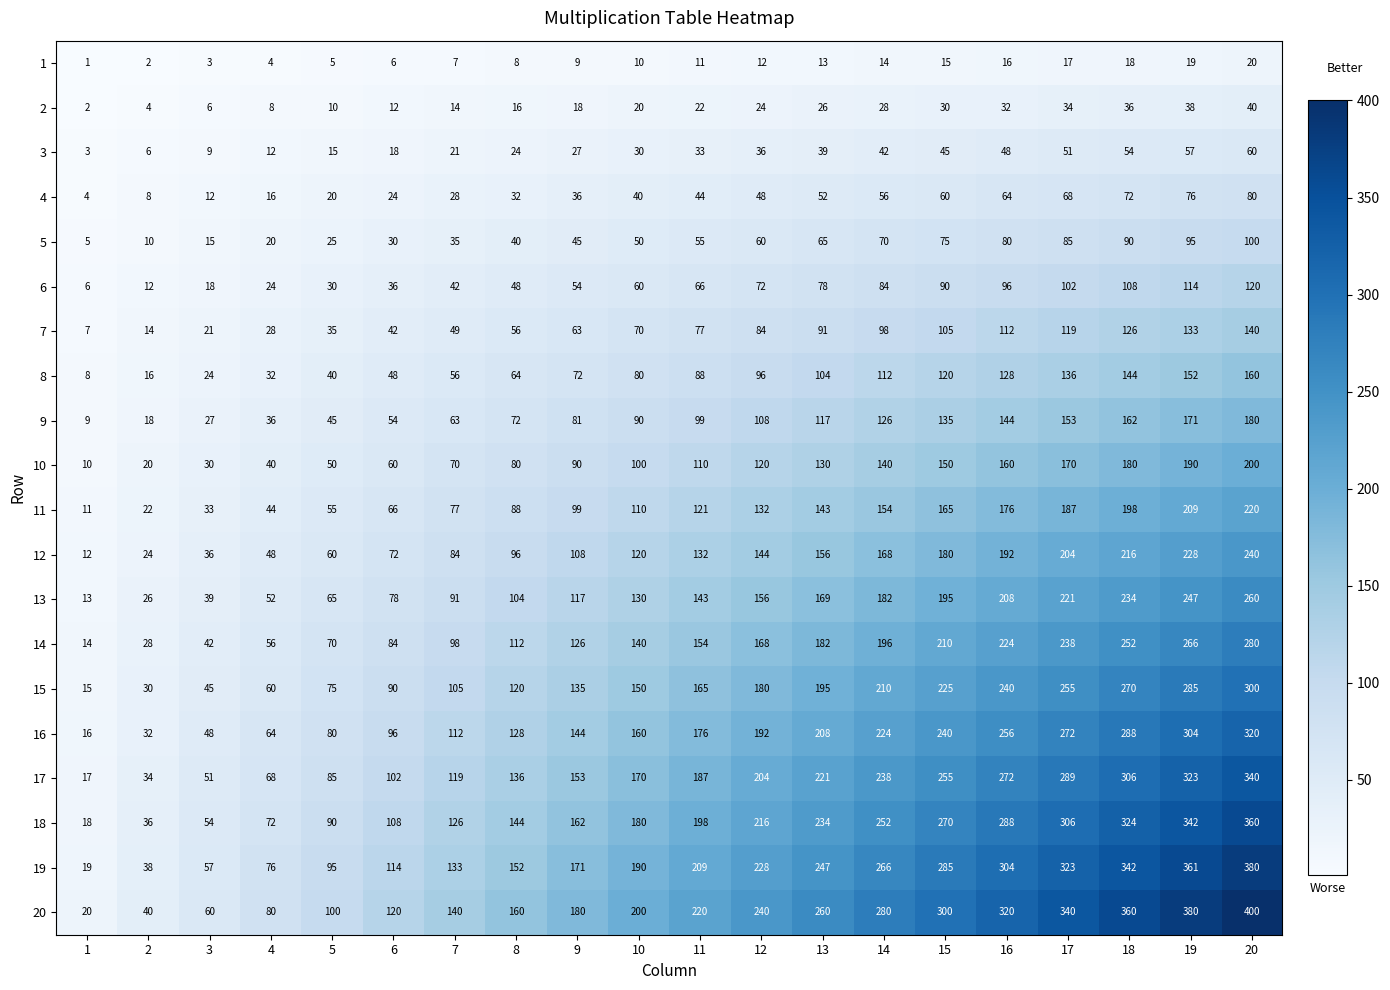

The 5 series shows 5 at 1. True or false?

True